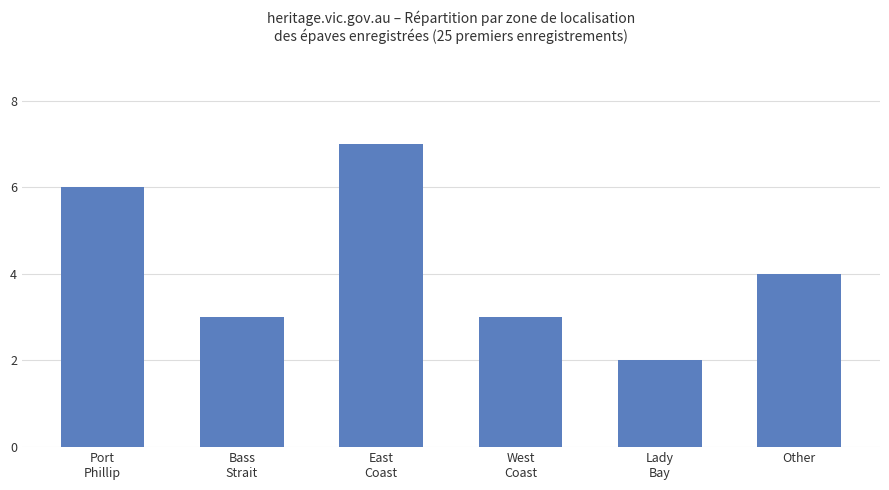

Reading left to right, transcribe all the data shown in this chart.

6	3	7	3	2	4